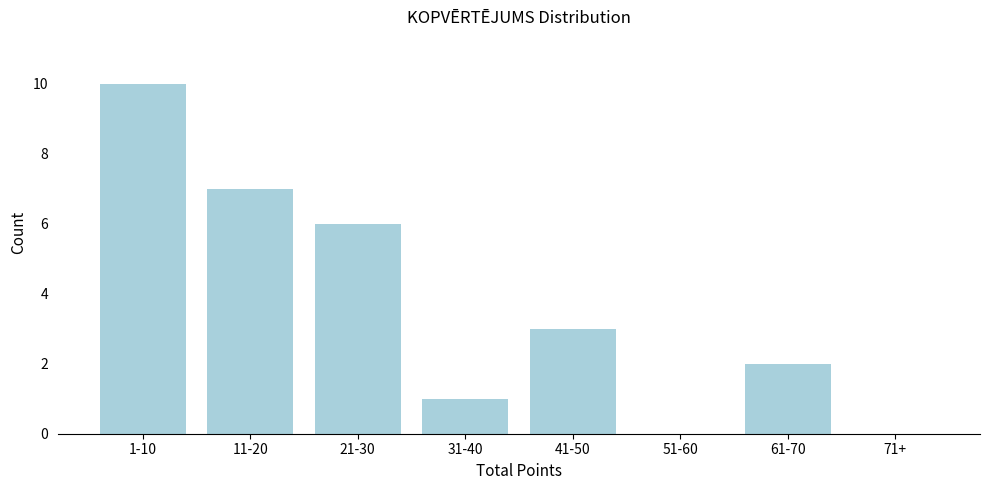

Reading left to right, what are all the values shown in this chart?

1-10=10	11-20=7	21-30=6	31-40=1	41-50=3	51-60=0	61-70=2	71+=0